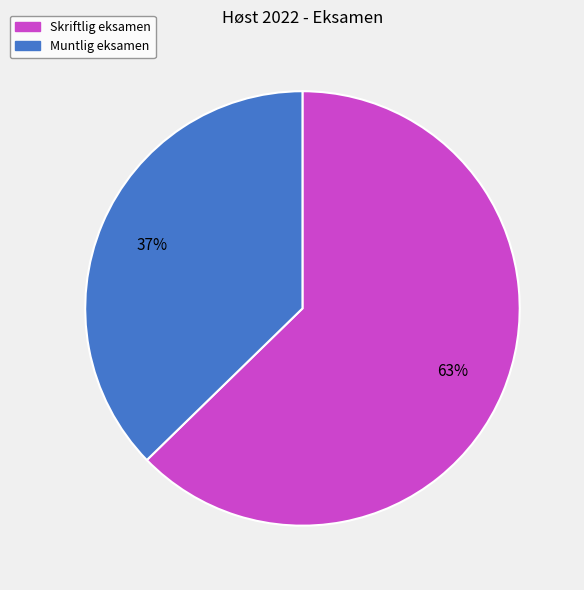

How many segments does this pie chart have?

2